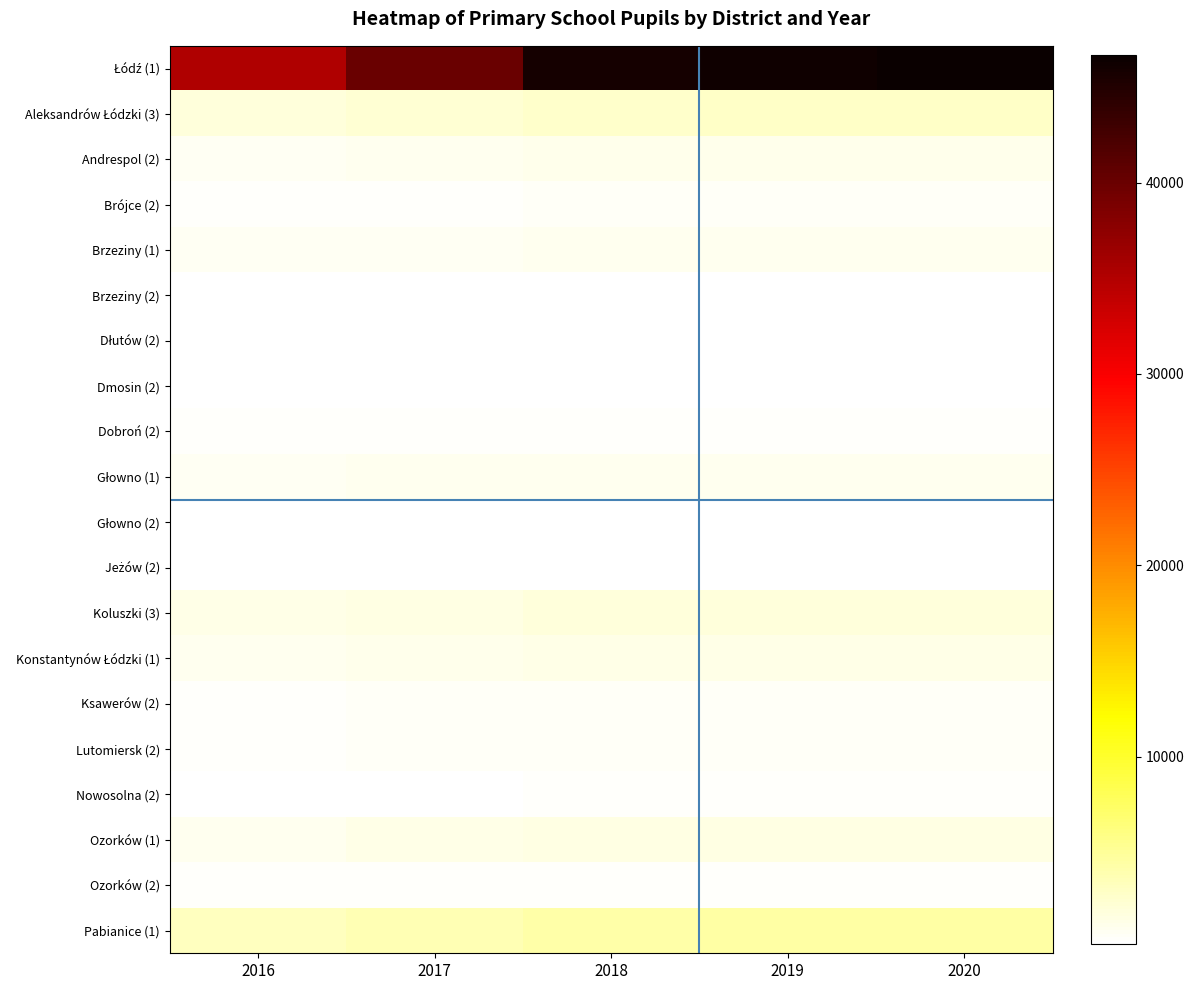

What is the difference between the highest and lowest values at 2017?

39860